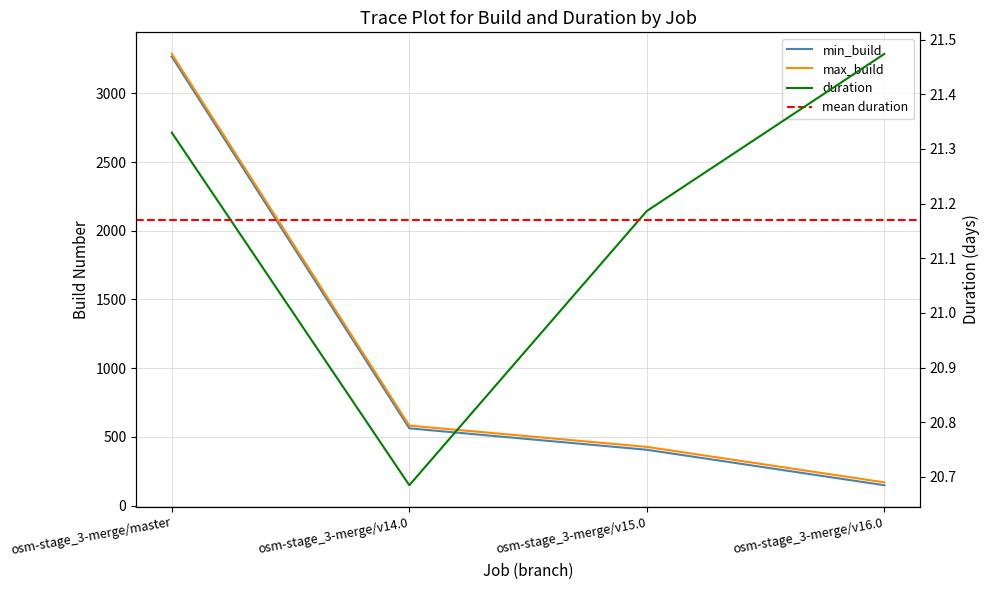

Which series has the largest total across all categories?

max_build